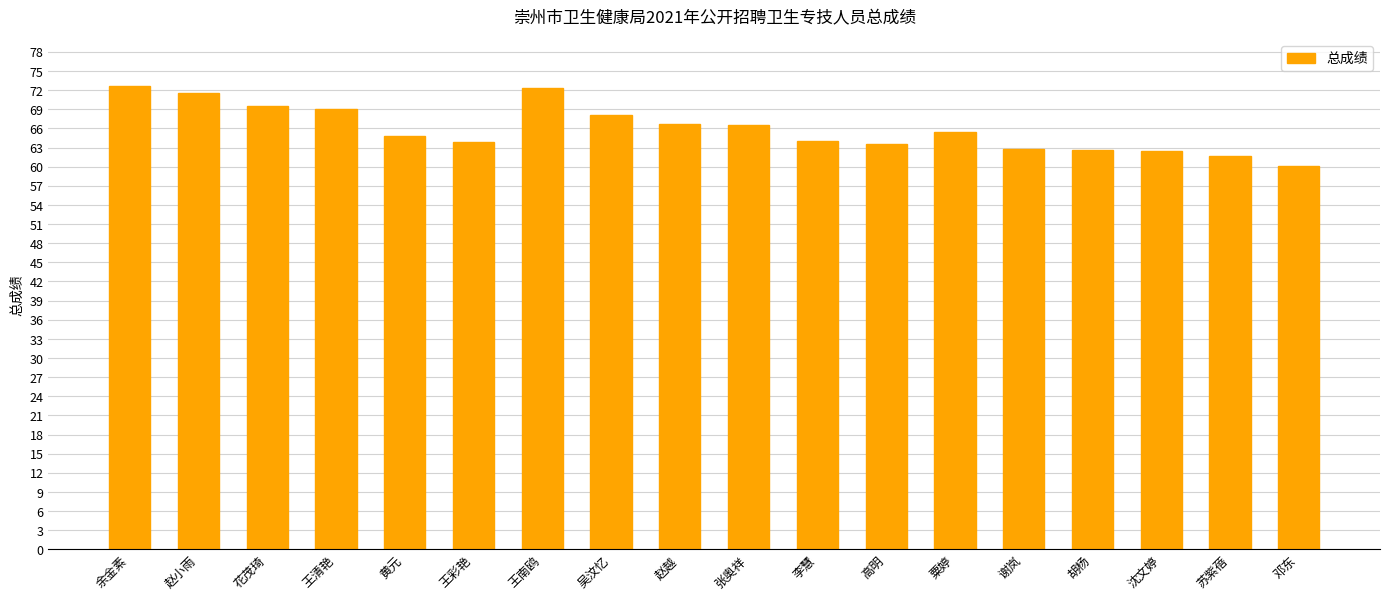

What value does the data have at 王彩艳?

63.9